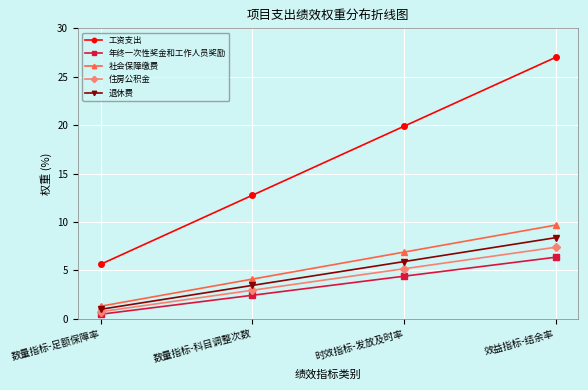

True or false: 住房公积金 has more than 1 interior local peaks.

False